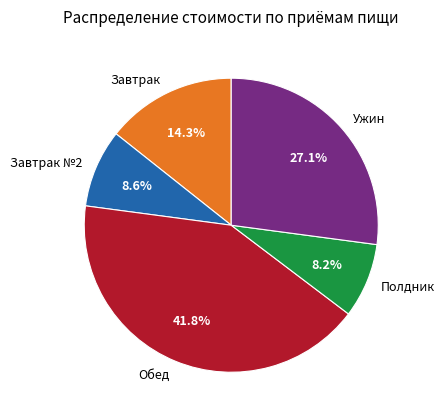

To the nearest percent, what is the combined percentage of Завтрак №2 and Завтрак?

23%